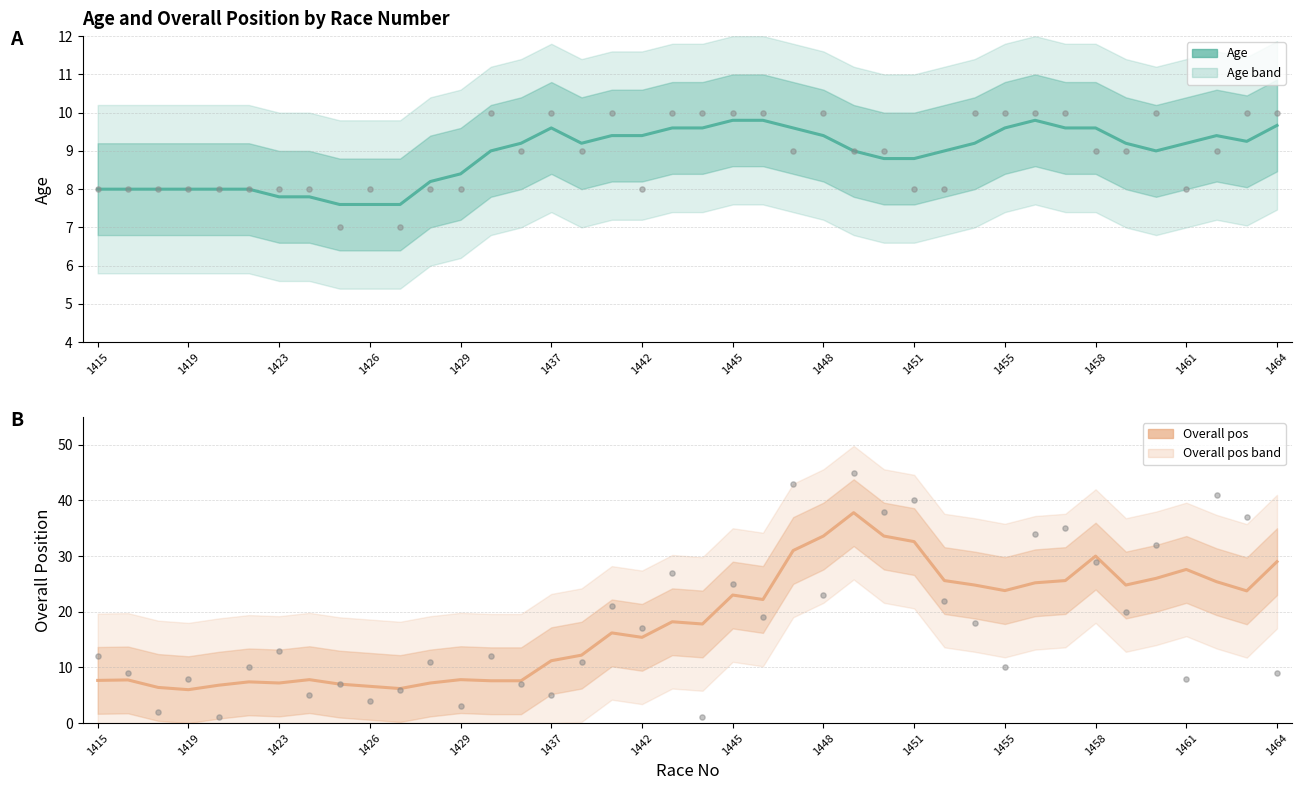

Is the value of Overall pos (smoothed) at 20 greater than the value of Age (smoothed) at 29?

Yes